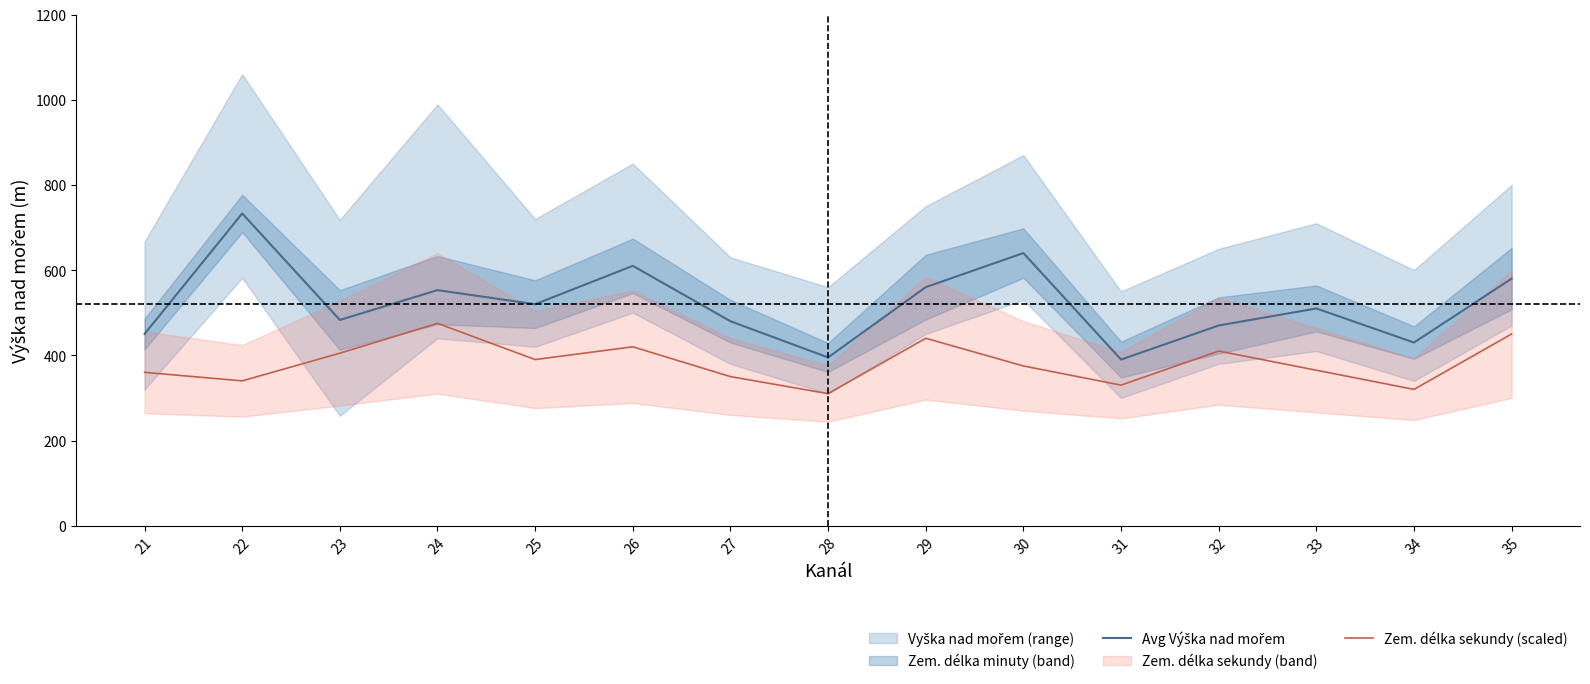

What is the value of the Zem. délka sekundy (scaled) point at the 13th from the left?

365